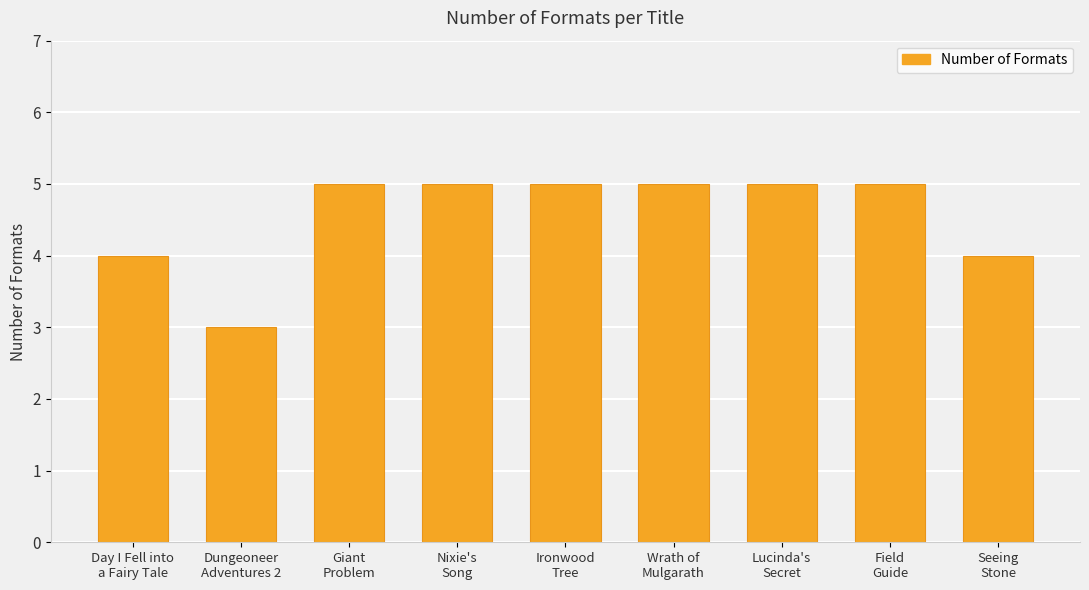

Approximately how many times larger is the value at Ironwood
Tree compared to Lucinda's
Secret?

1.0